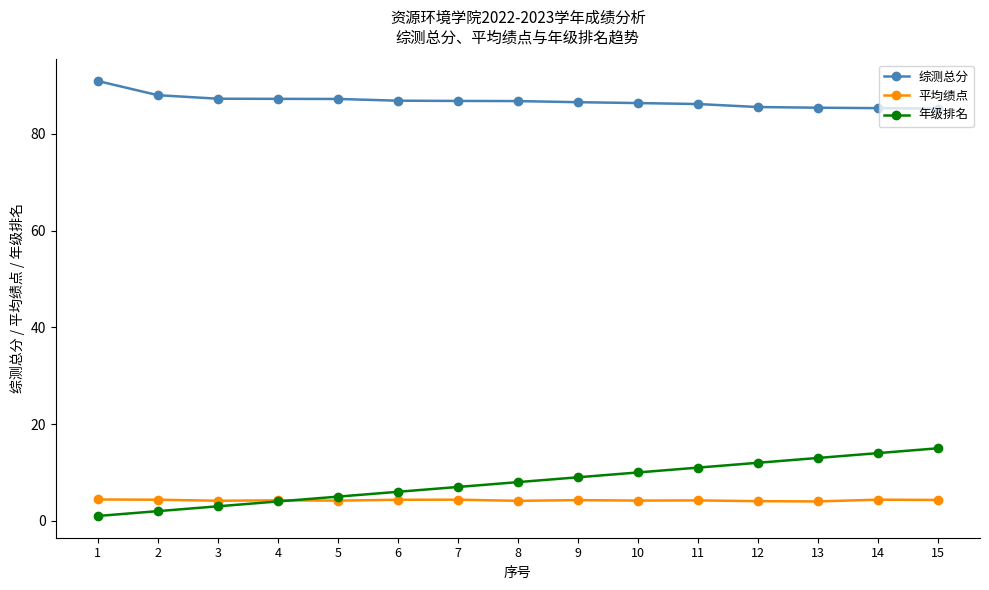

True or false: 综测总分 and 年级排名 cross at least once.

False